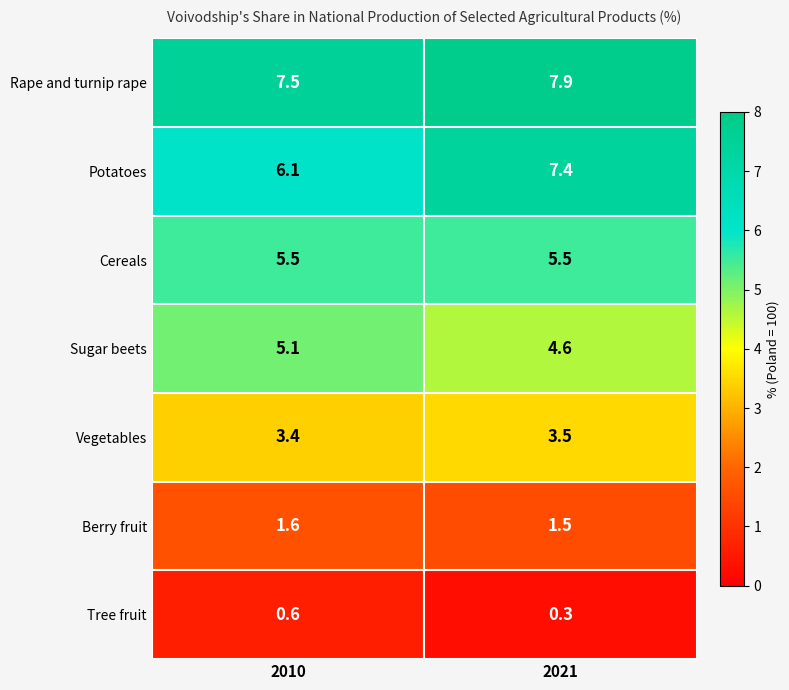

What is the sum of all Cereals values?

11.0